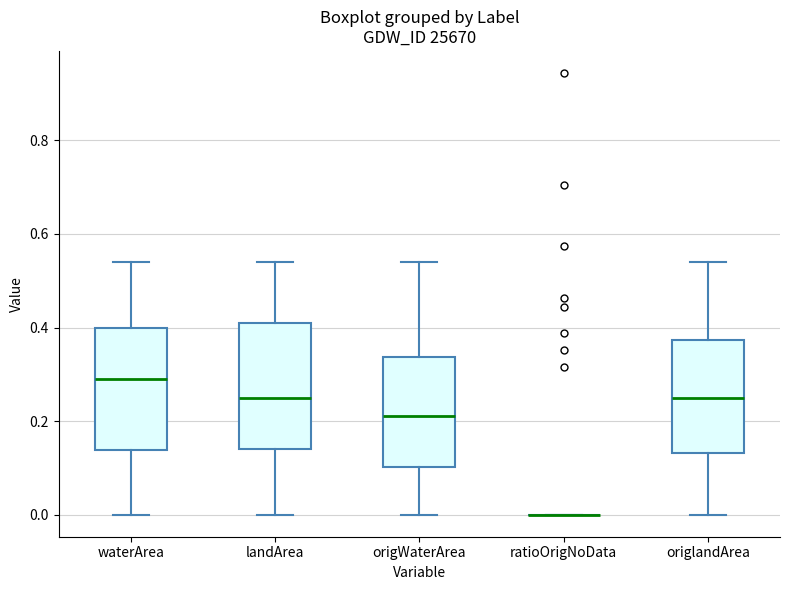

Reading left to right, transcribe this box plot: for each box, give where its median line is, the range the box spans, and where its two whiskers end, as read against the y-axis. The values are not printed on the chart, so give them approximately, as read against the axis.

waterArea: median 0.30, box 0.14 to 0.40, whiskers 0.00 to 0.54
landArea: median 0.26, box 0.14 to 0.42, whiskers 0.00 to 0.54
origWaterArea: median 0.22, box 0.10 to 0.34, whiskers 0.00 to 0.54
ratioOrigNoData: box collapsed to a line at 0.00, whiskers 0.00 to 0.00
origlandArea: median 0.26, box 0.14 to 0.38, whiskers 0.00 to 0.54